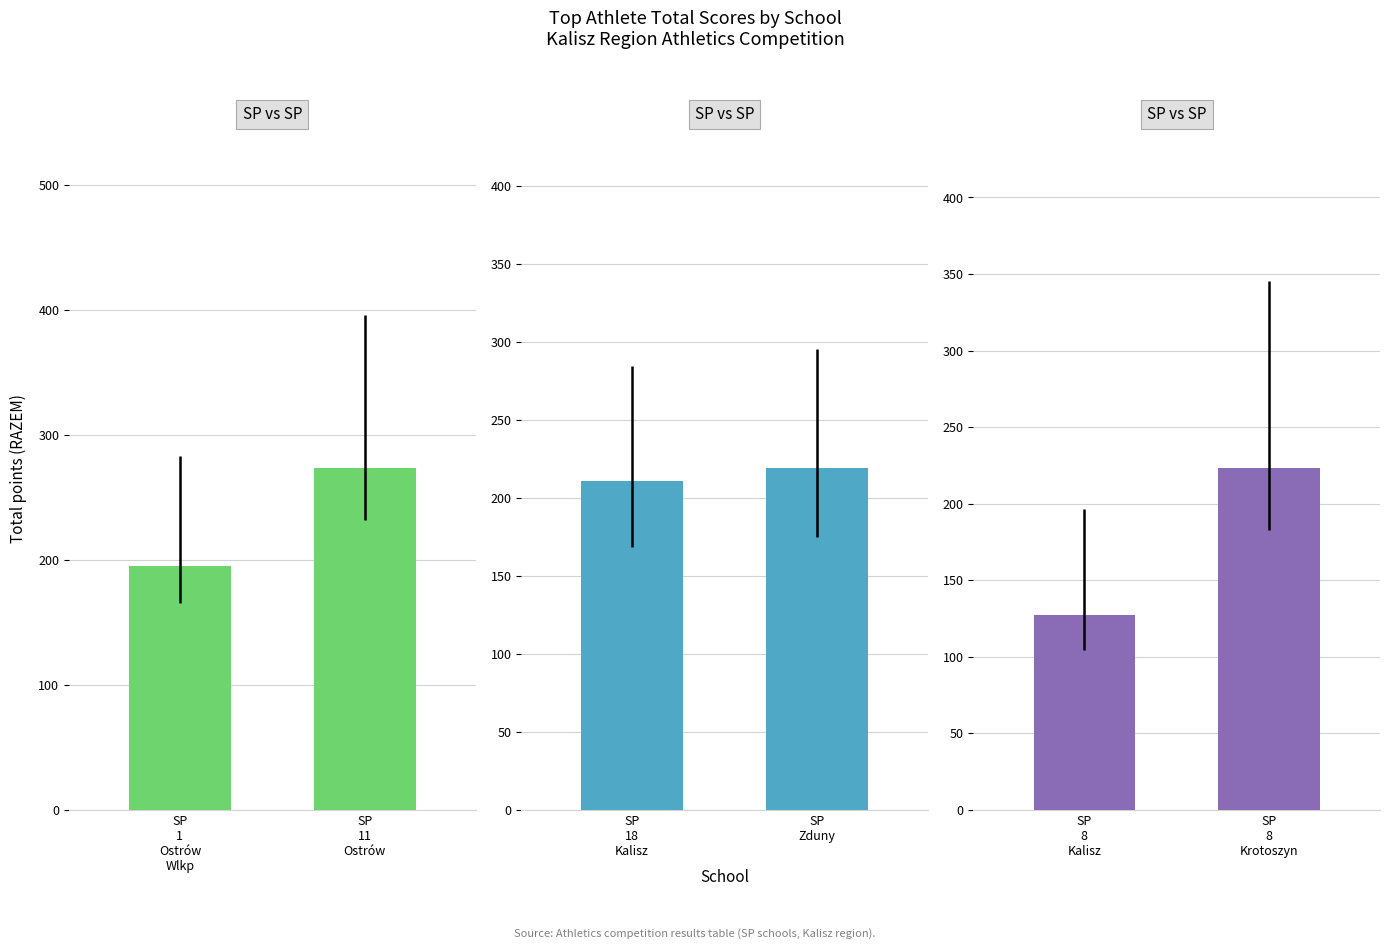

Which category has the highest value across all series?

SP 8 Krotoszyn